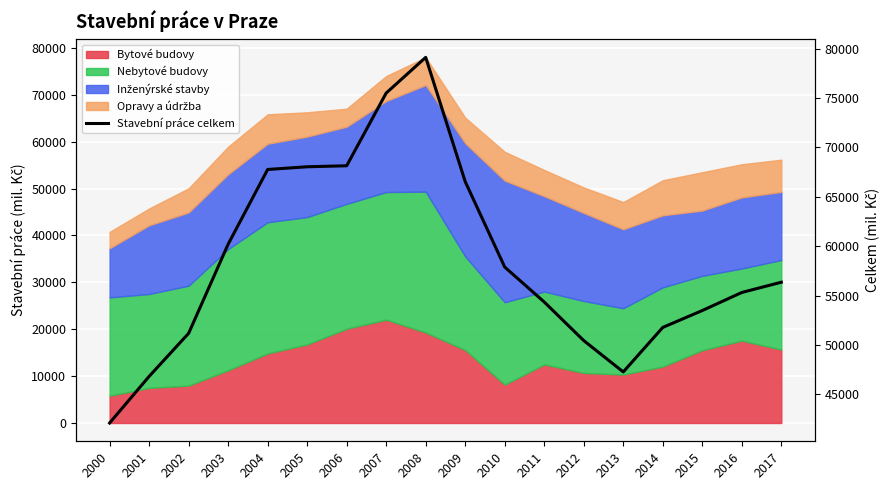

At which category does the data reach its first local peak?

2008